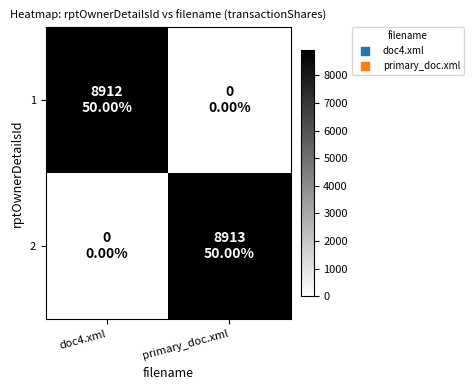

Count the number of data series in this chart.

2